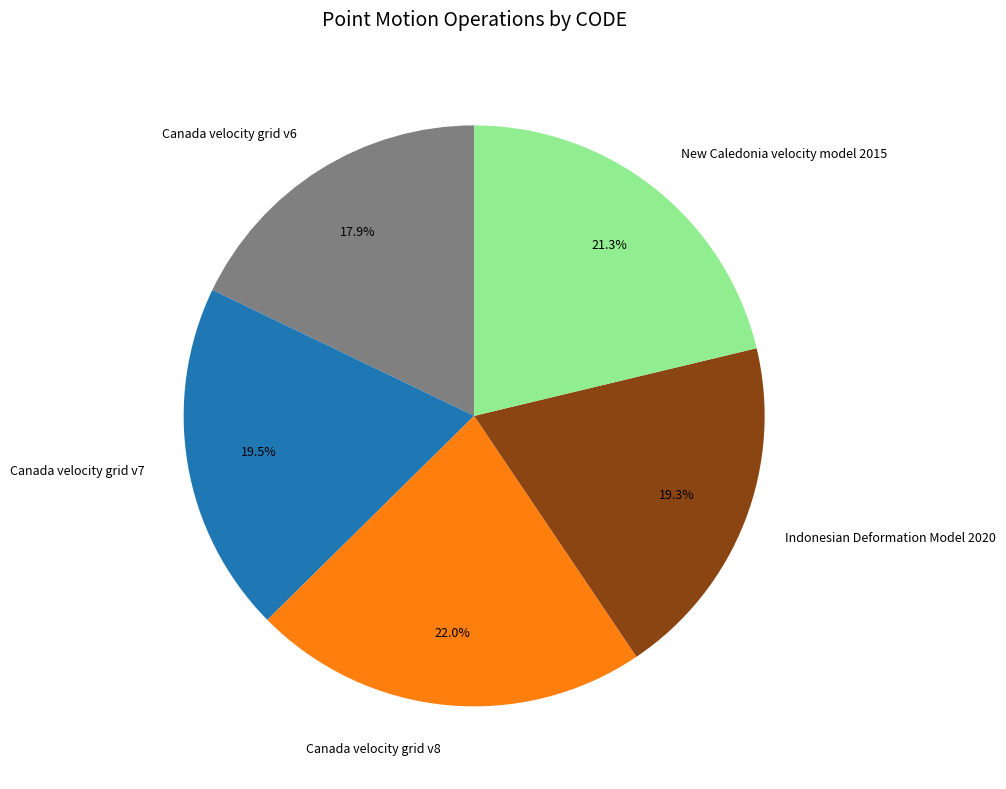

Is there any slice that represents more than half of the pie?

No